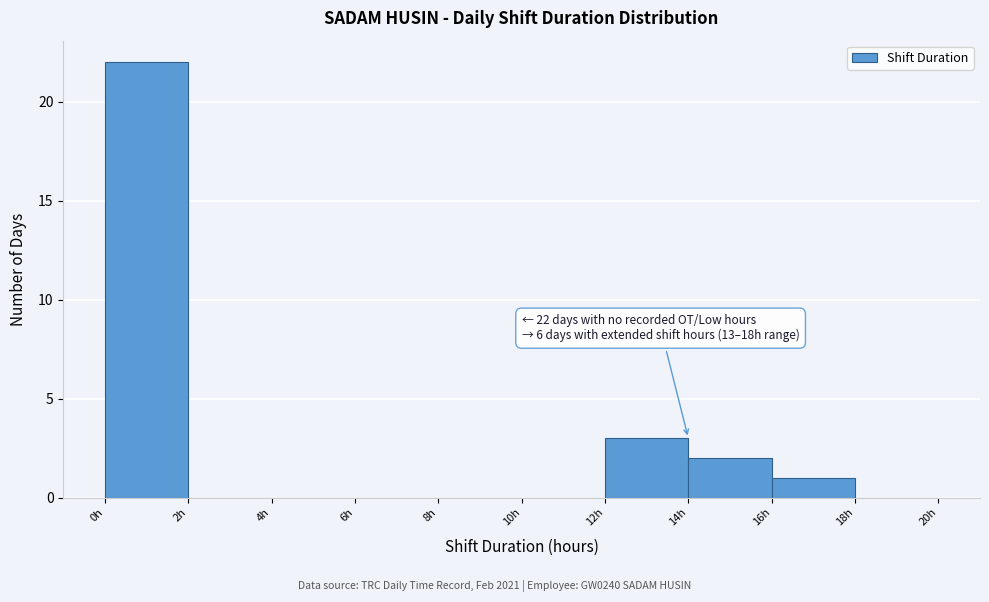

Over which range of the x-axis is the bar tallest?

0 to 2